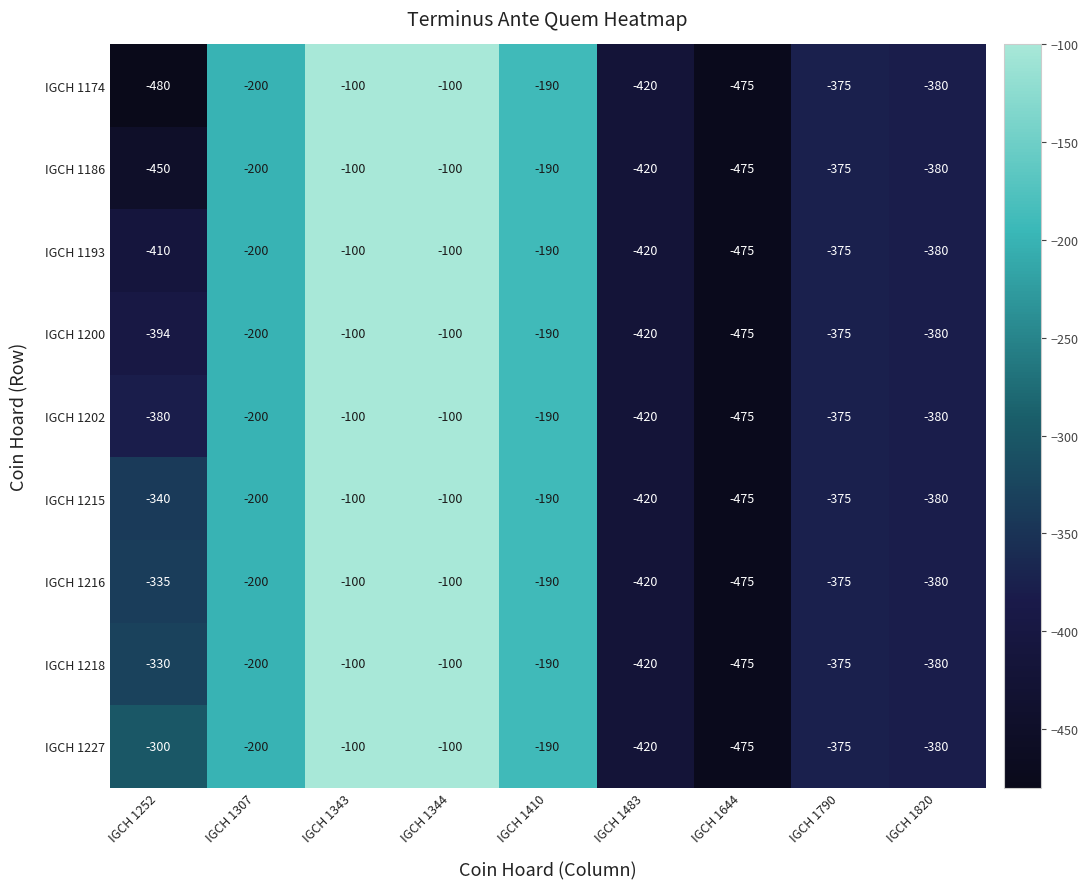

Which series has the widest spread of values?

IGCH 1174